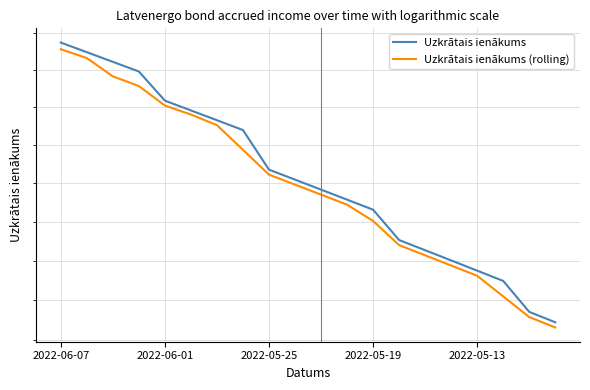

Does the chart have visible grid lines?

Yes